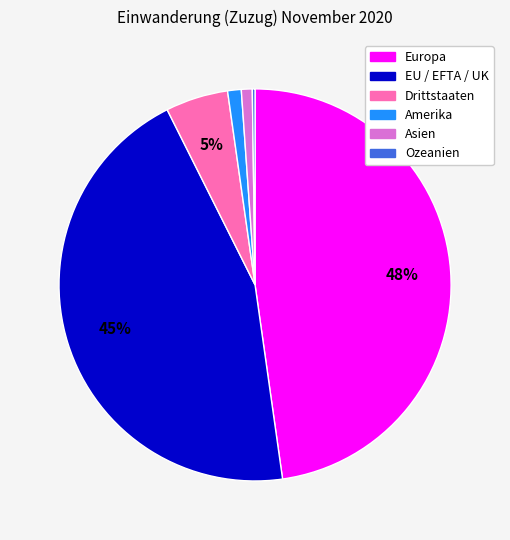

Which category has the biggest portion of the pie?

Europa